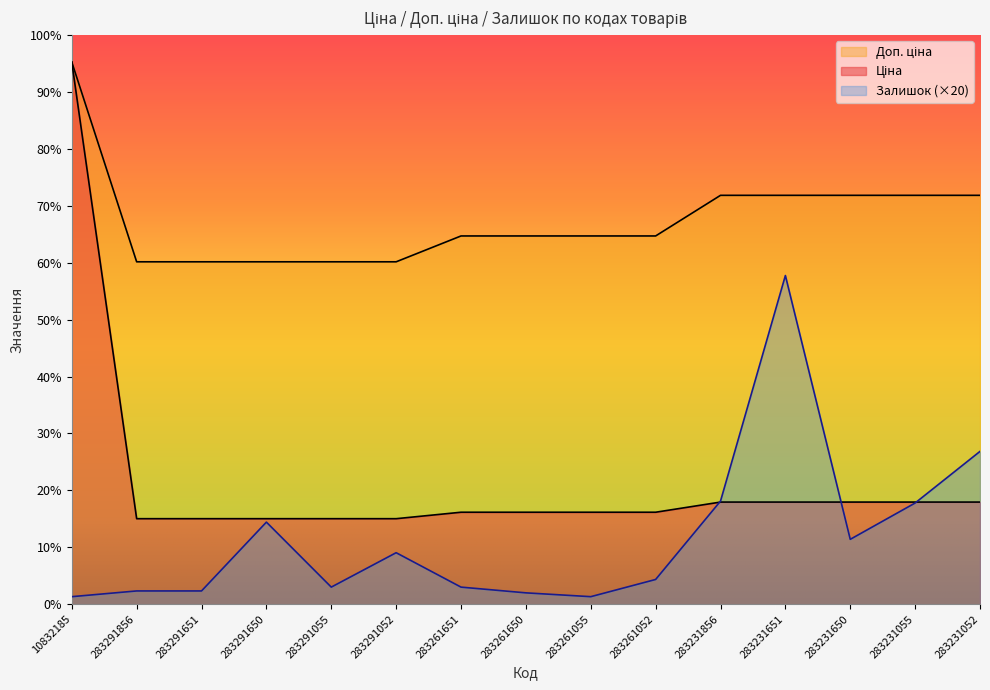

Where is Залишок nearest to the value 1760?

283231052